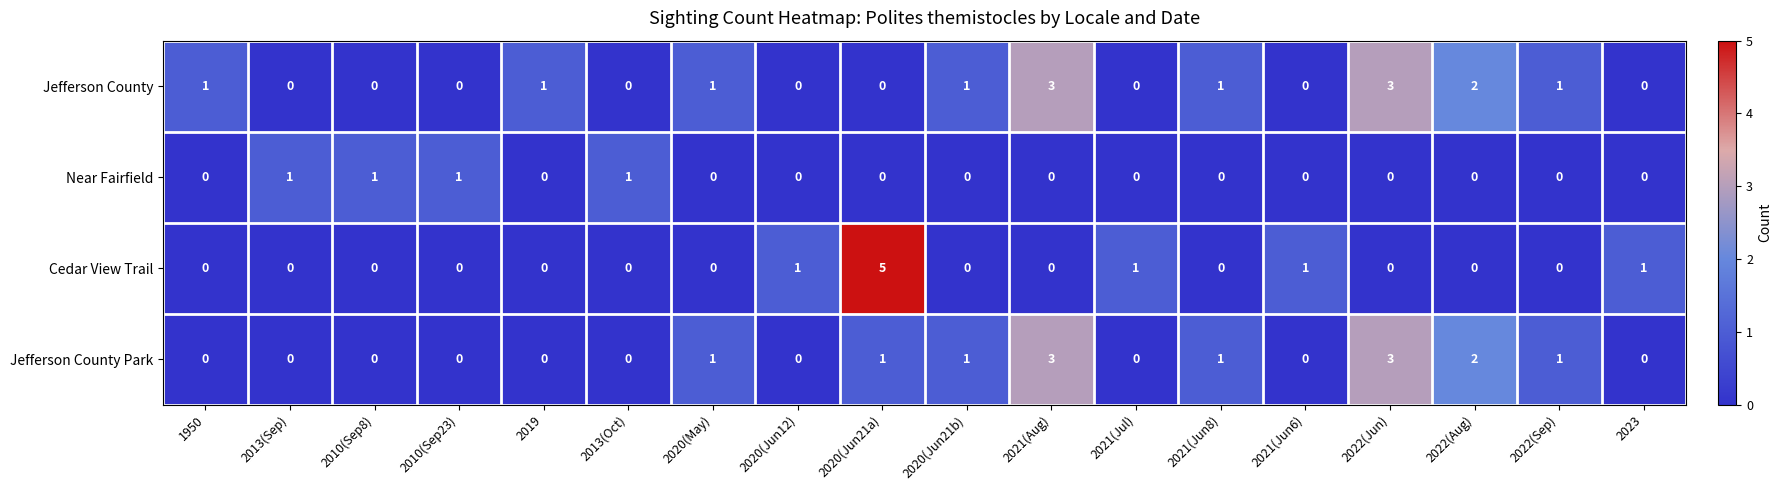

Is the value of Cedar View Trail at 2010(Sep23) greater than the value of Jefferson County at 2019?

No